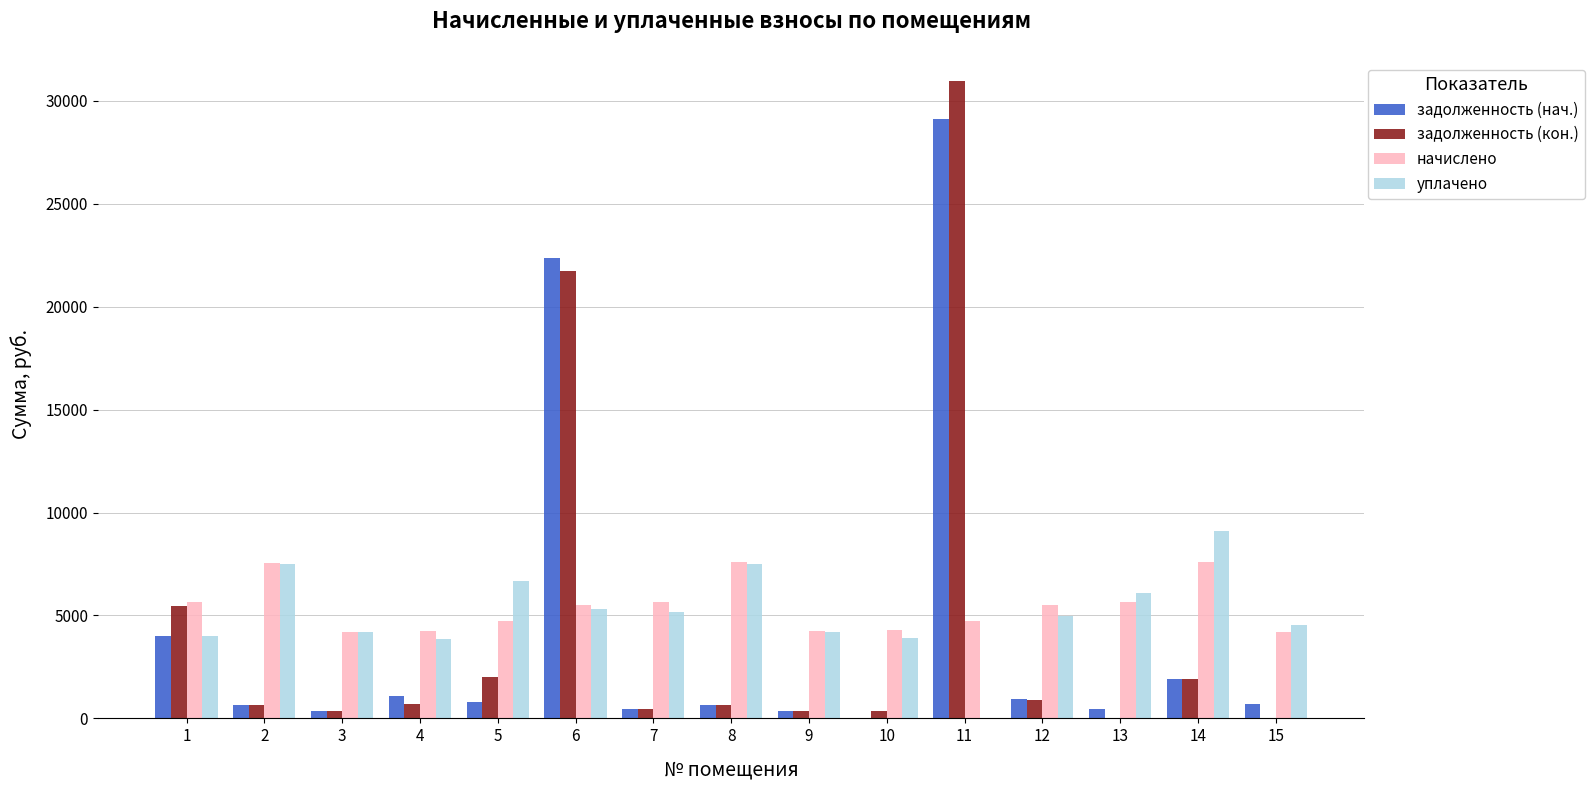

The value of уплачено at 14 is 9087.9. True or false?

True